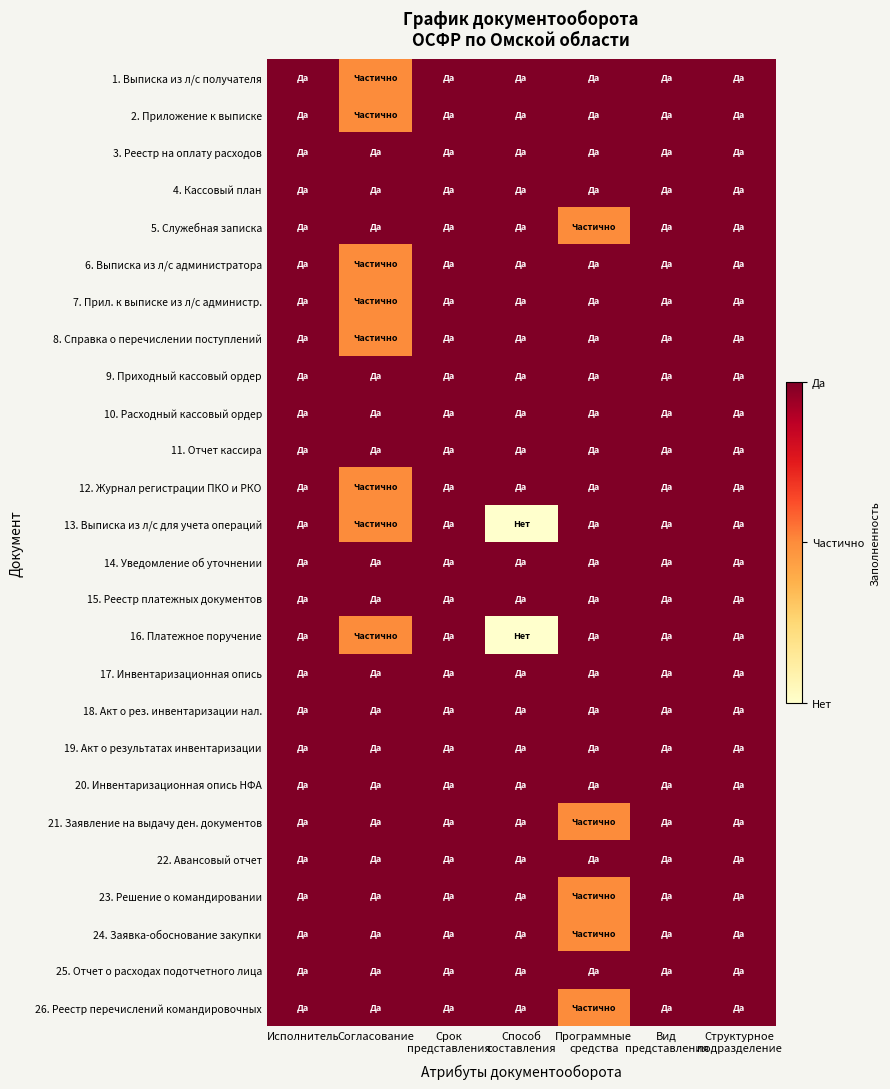

Count the number of data series in this chart.

26